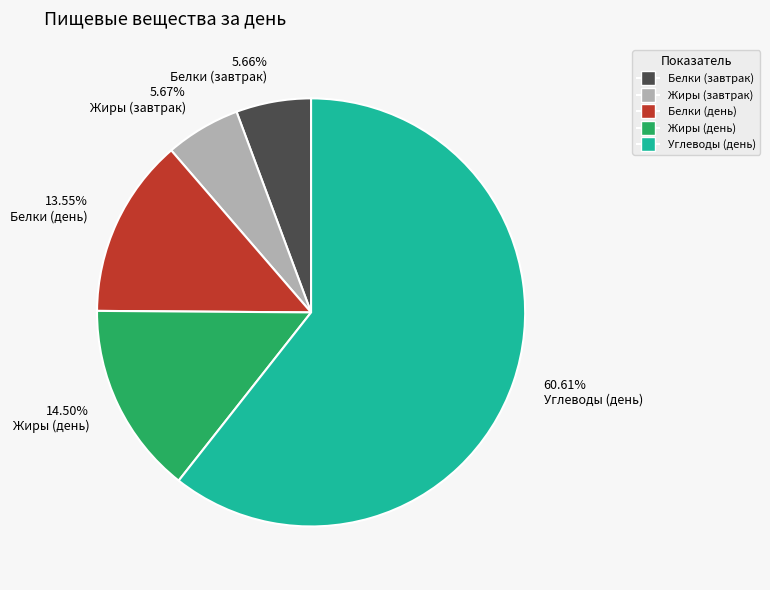

Which slice represents more than half of the pie?

60.61% Углеводы (день)